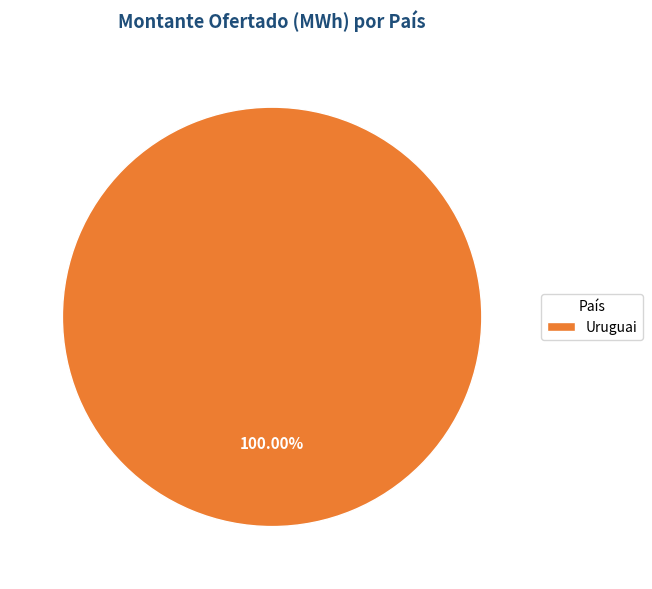

To the nearest percent, what portion does Uruguai represent?

100%